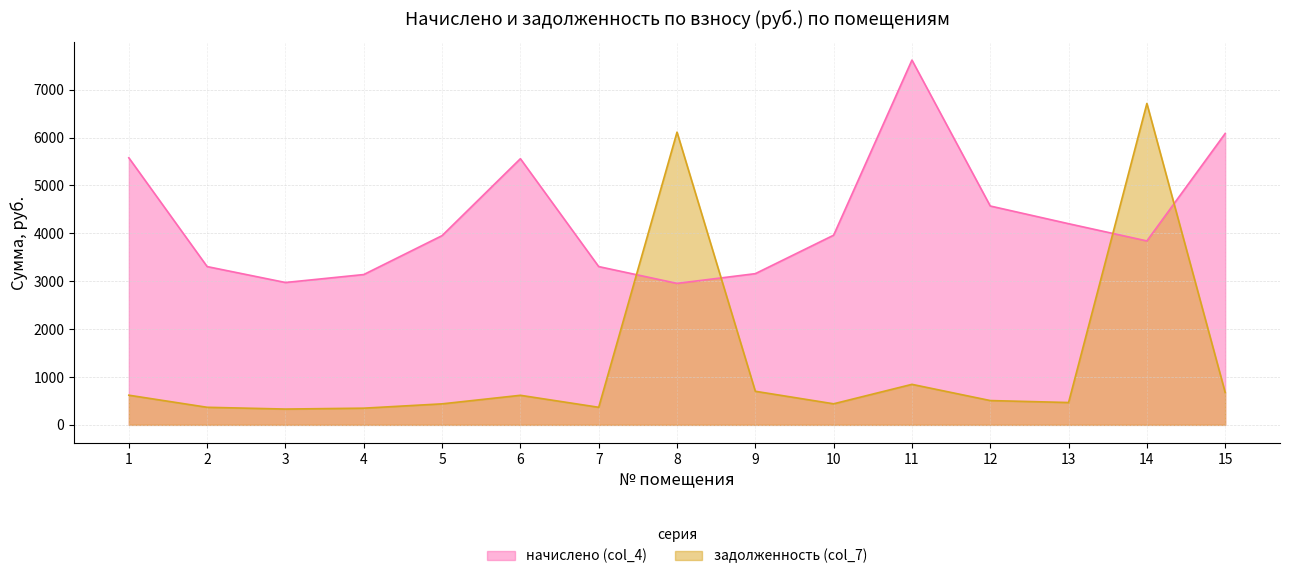

Does the chart display data point markers on the line(s)?

No